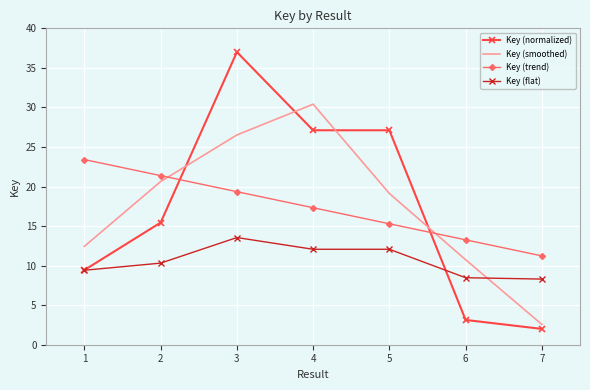

List the series in order of their peak value, highest first.

Key (normalized), Key (smoothed), Key (trend), Key (flat)